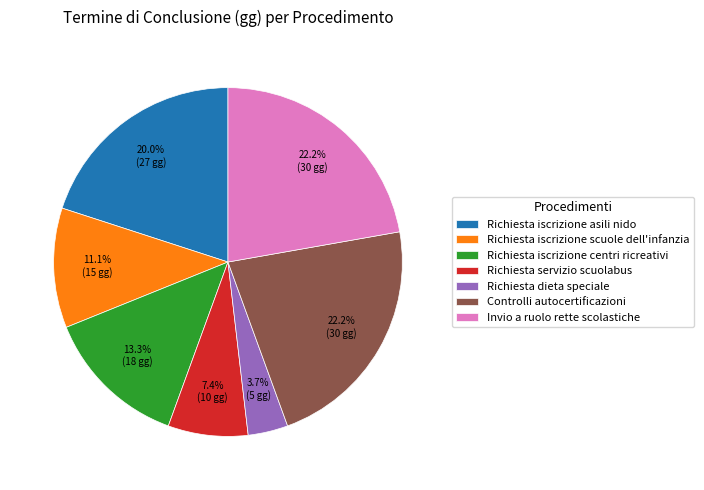

To the nearest percent, what percentage of the pie is Richiesta servizio scuolabus?

7%